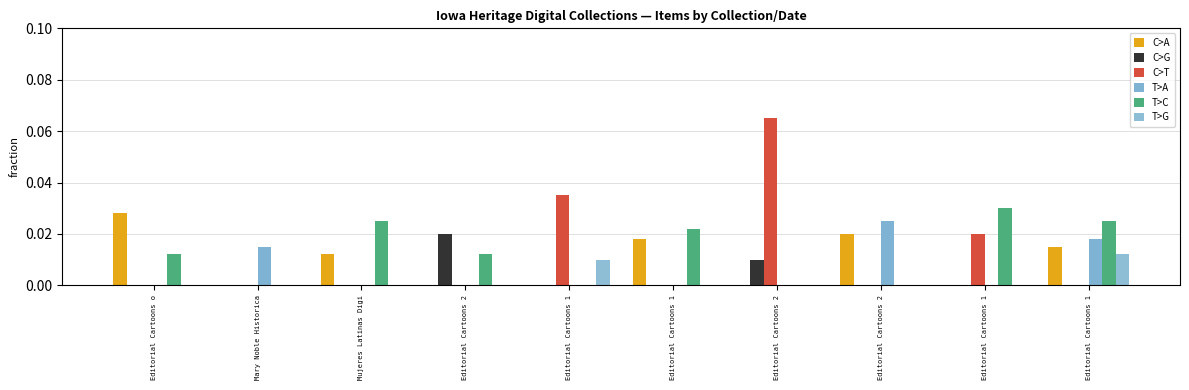

How many groups of bars are there?

10